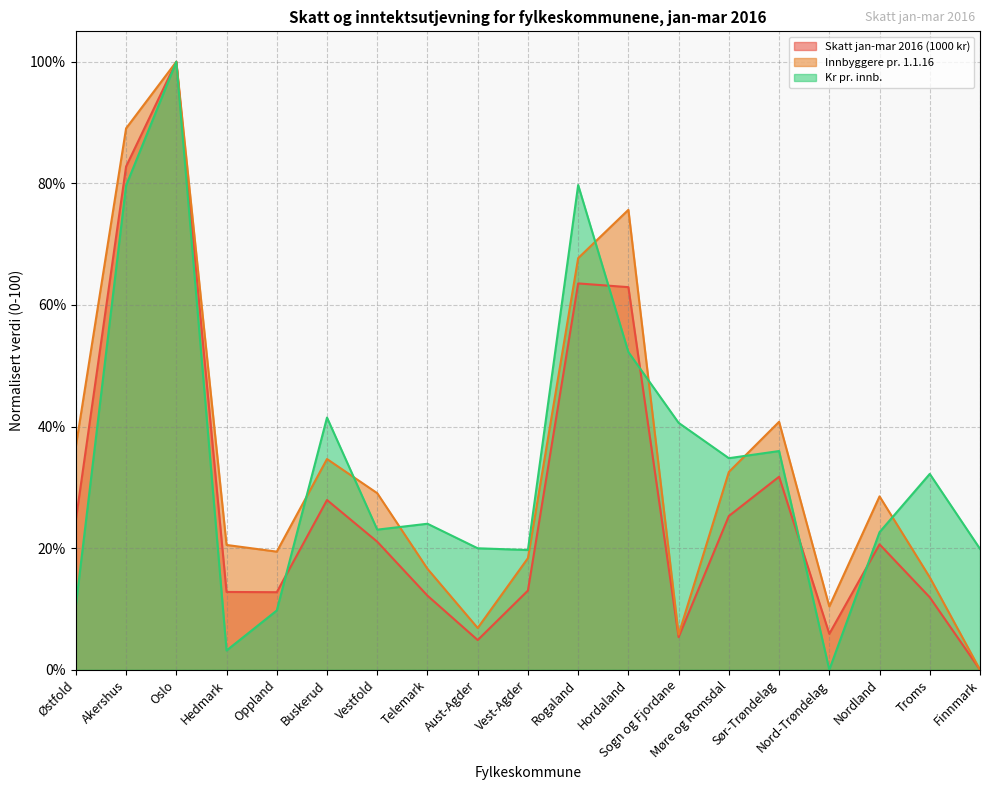

At how many categories does at least one series exceed 98?

1